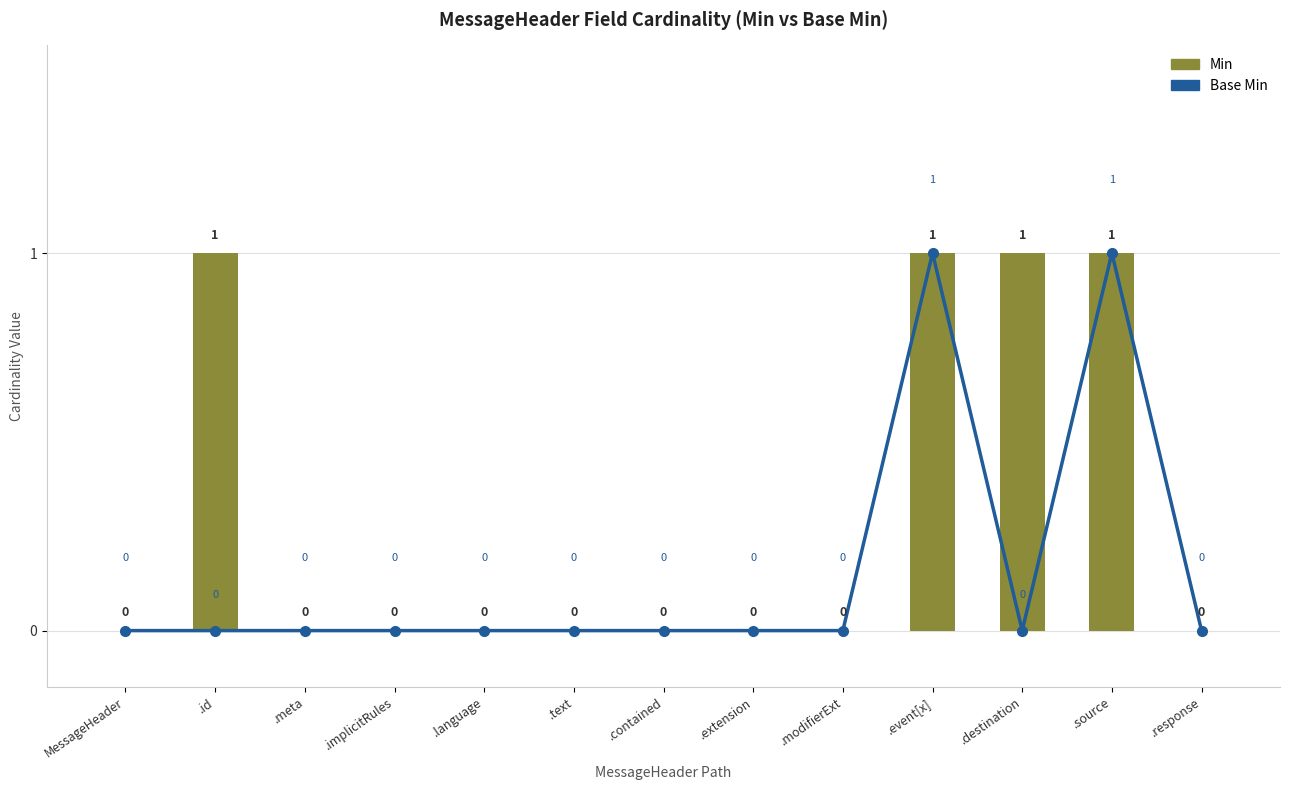

What is the label of the 6th bar from the left?

.text